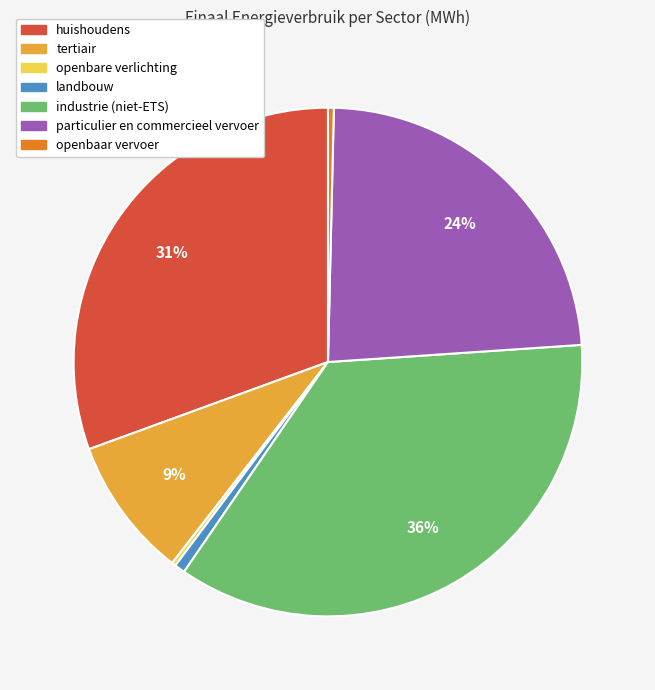

Is the sum of tertiair and openbaar vervoer greater than half?

No